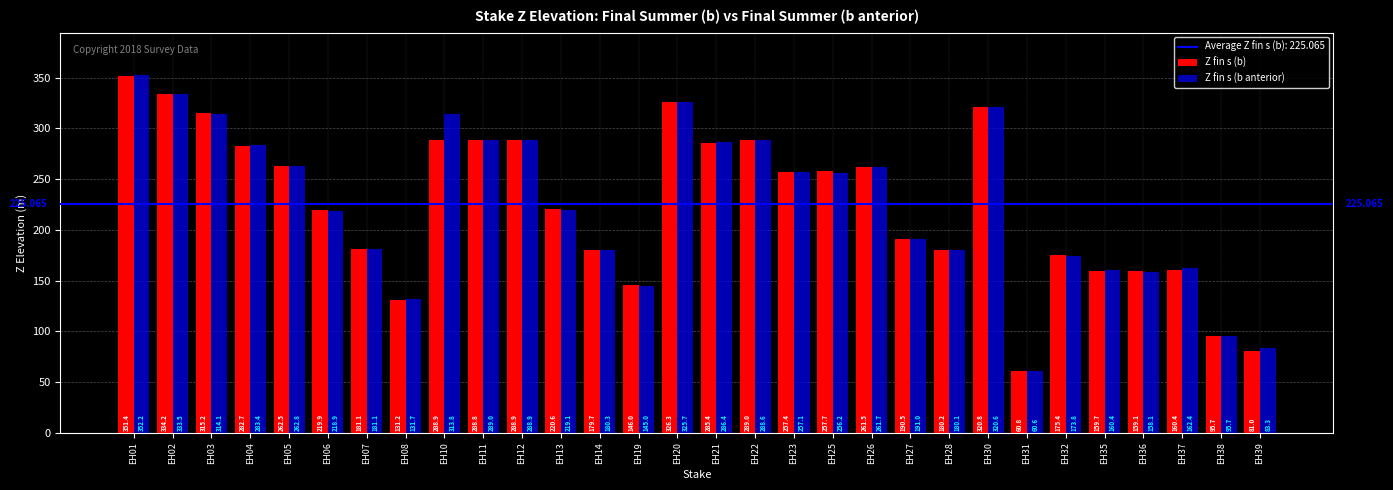

At which label does Z fin s (b anterior) first exceed 256?

EH01